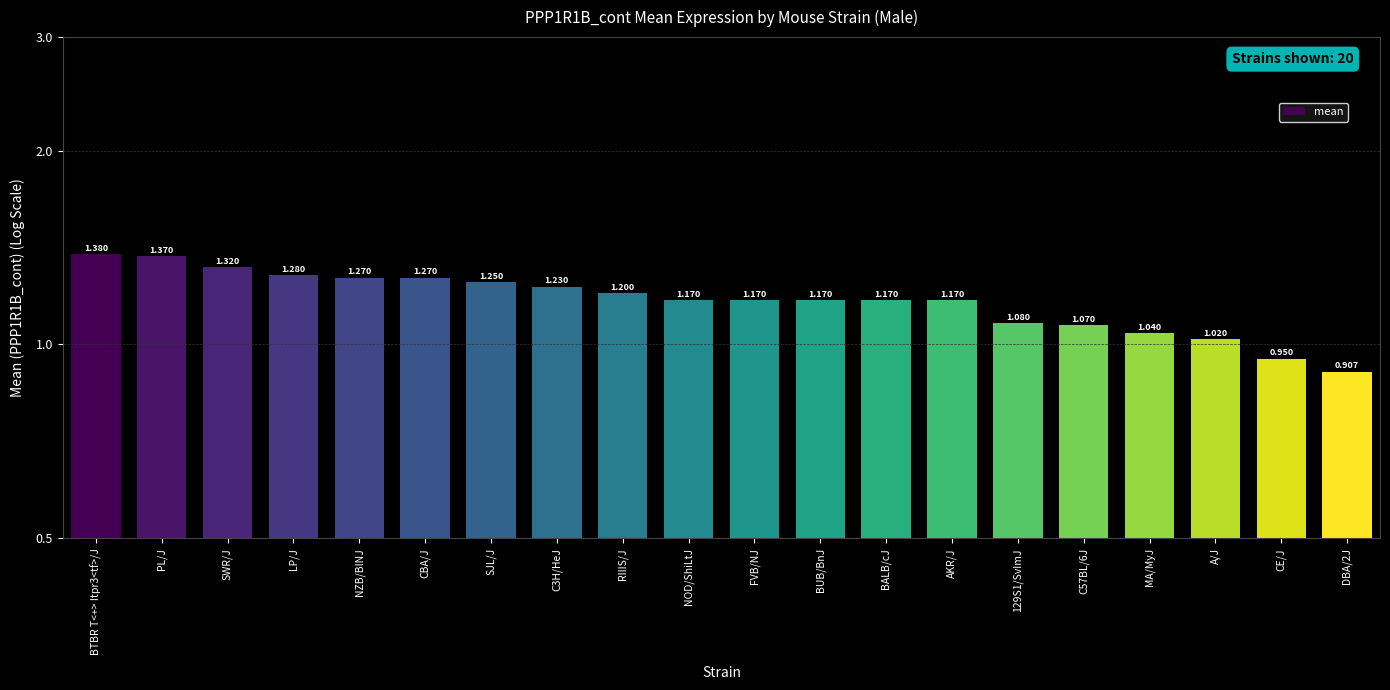

What is the ratio of the value at BUB/BnJ to the value at FVB/NJ?

1.0